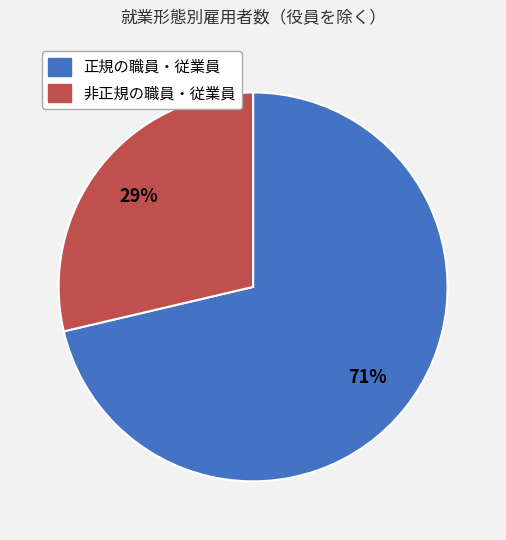

Is 正規の職員・従業員 the majority of the pie?

Yes